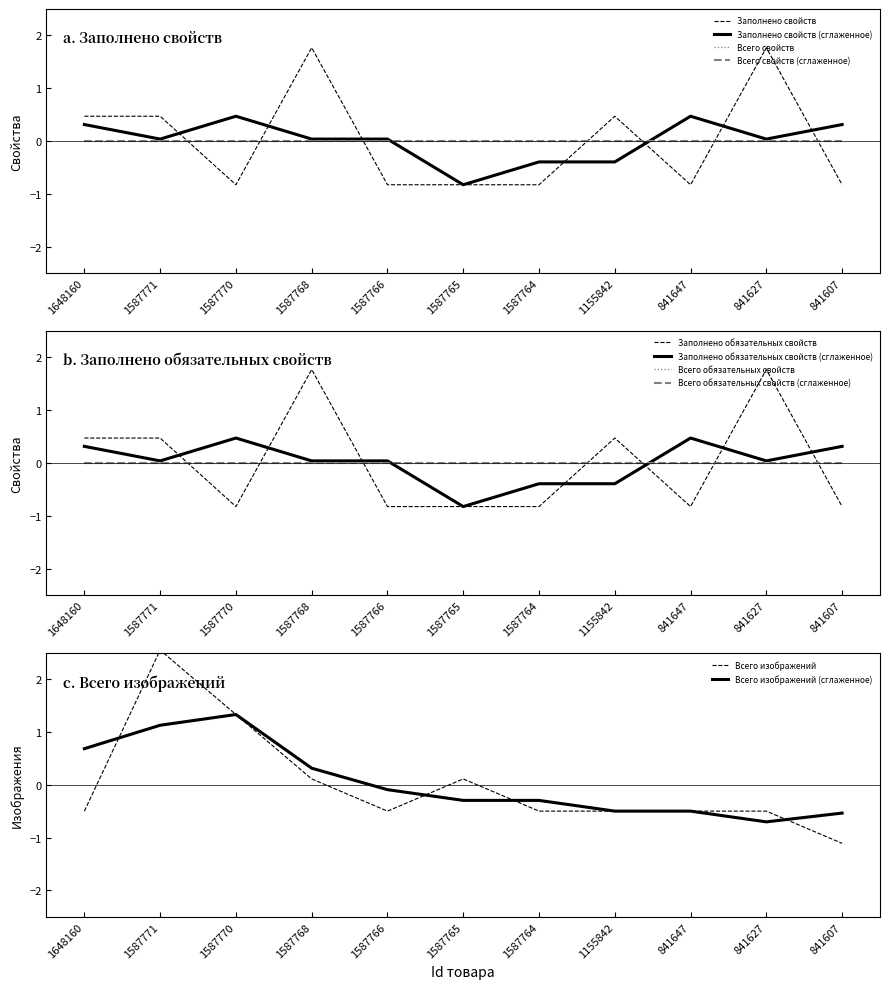

Between which two adjacent categories do Всего изображений and Заполнено свойств first intersect?

1648160 and 1587771